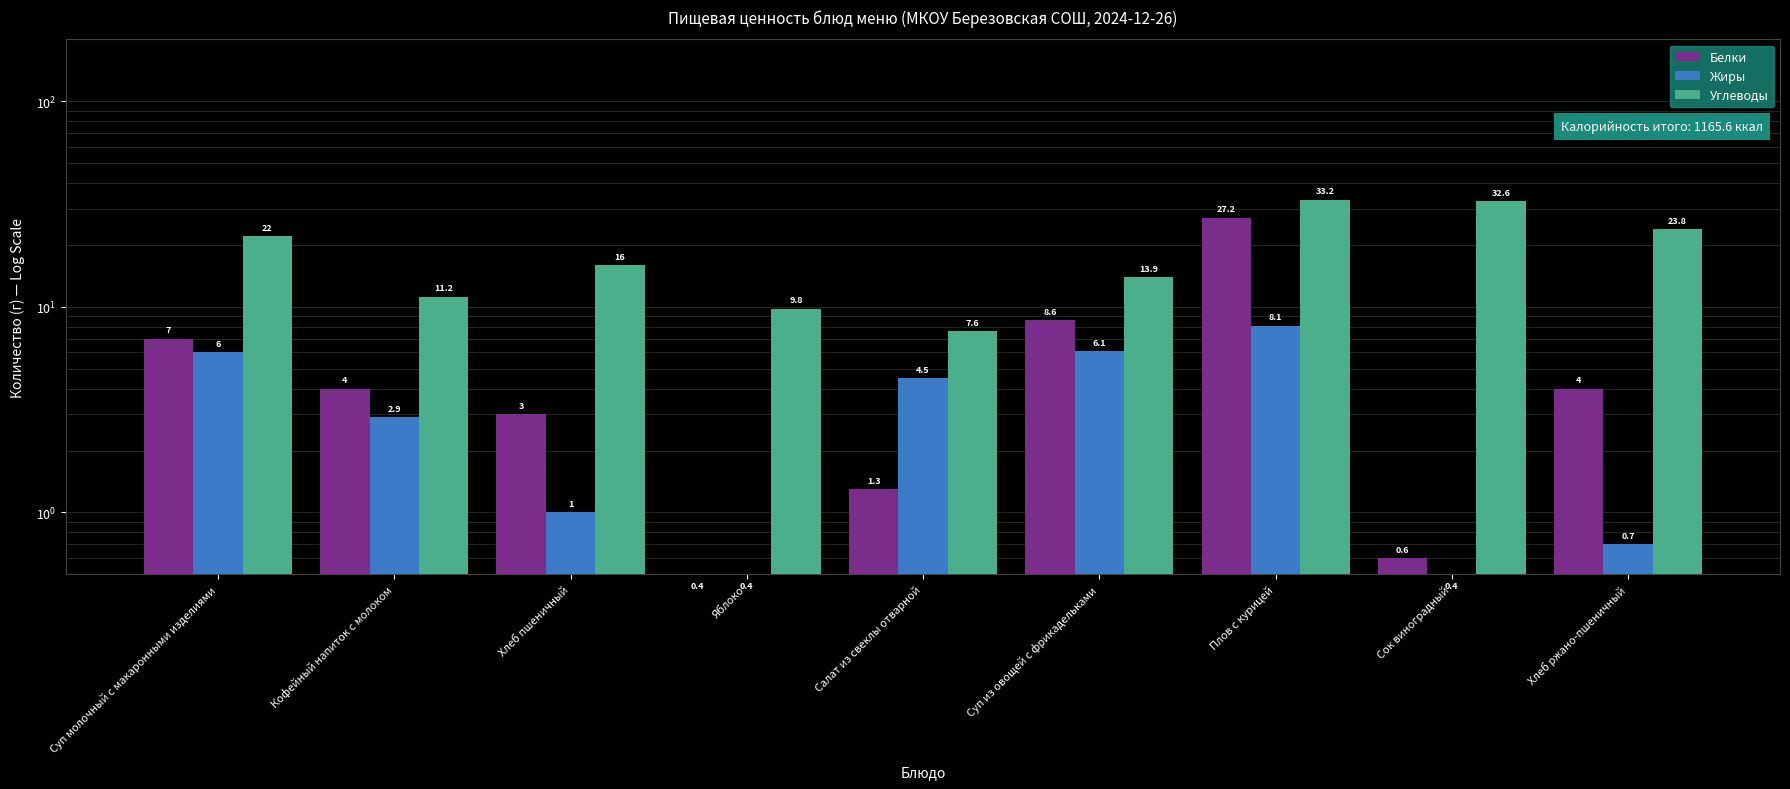

What is the maximum value shown in the chart?

33.2